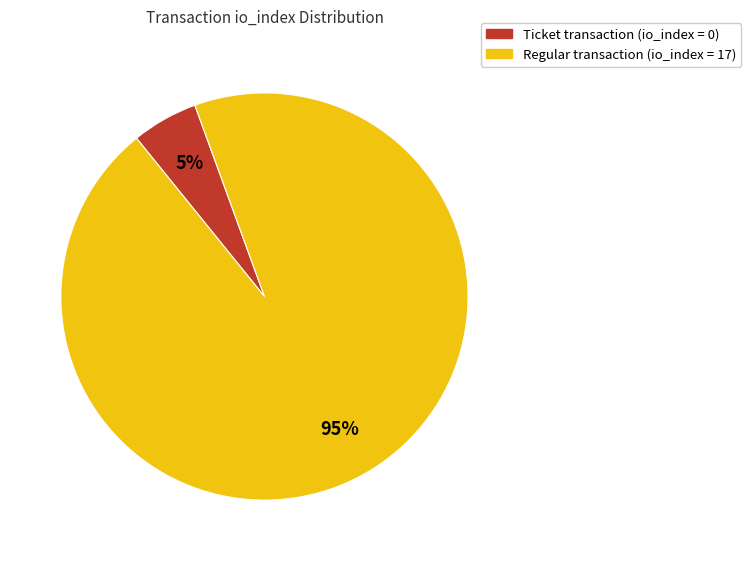

What is the smallest slice in the pie chart?

Ticket transaction (io_index = 0)